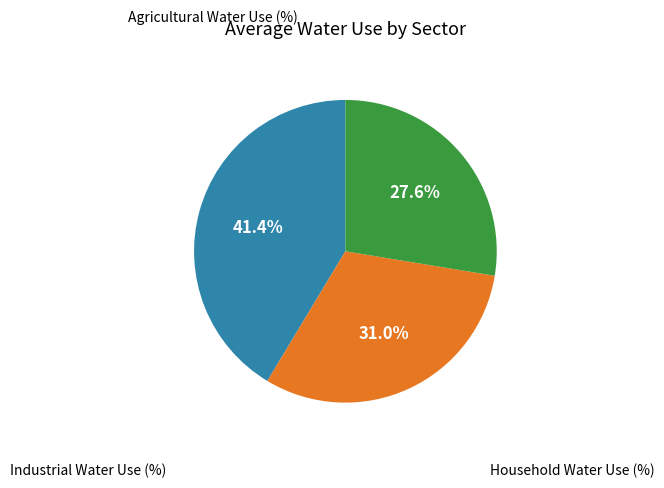

To the nearest percent, what is the average slice percentage?

33%